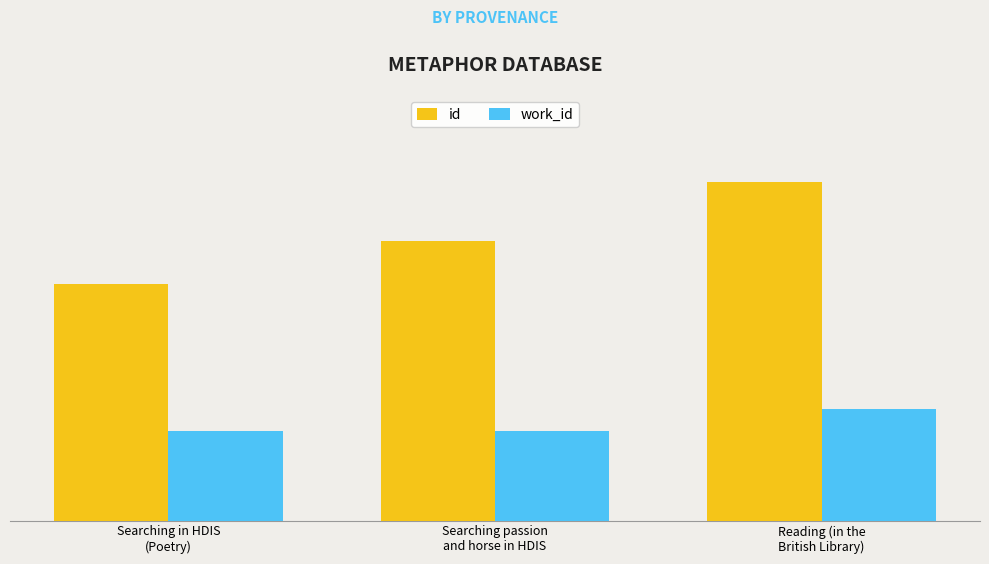

At which label does work_id reach its minimum?

Searching in HDIS
(Poetry)